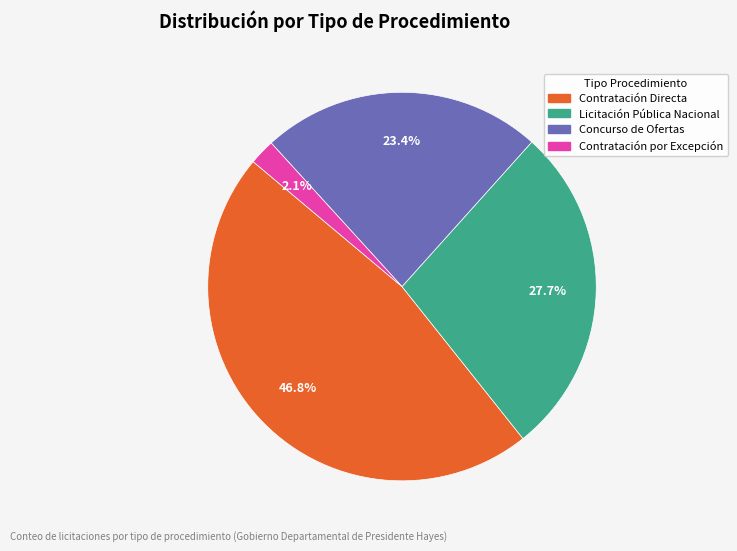

Between Concurso de Ofertas and Licitación Pública Nacional, which is larger?

Licitación Pública Nacional